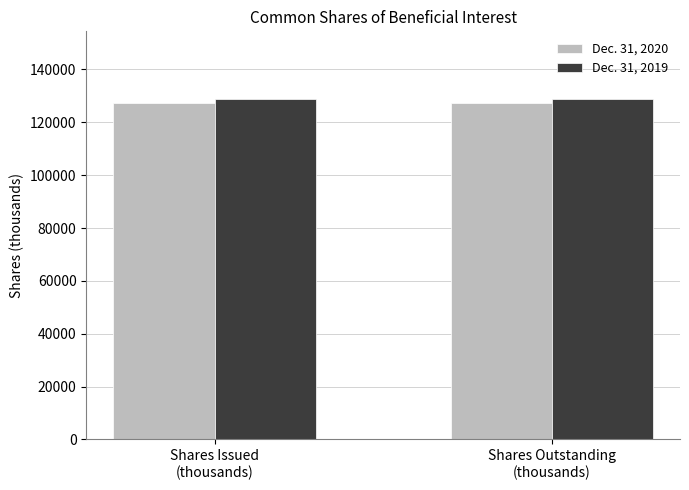

What is the label of the 2nd bar from the right?

Shares Issued
(thousands)